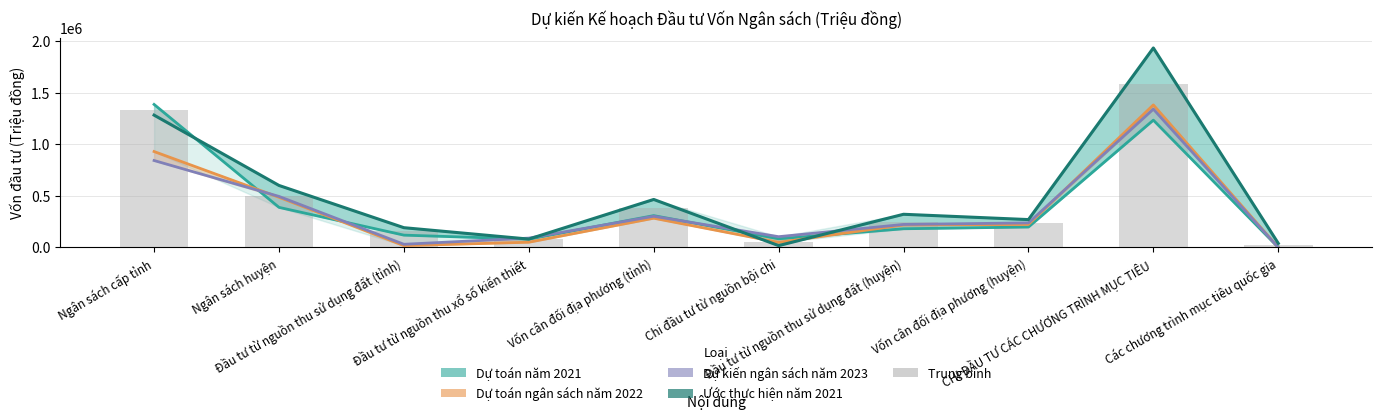

Where does the Dự kiến ngân sách năm 2023 series first go above 237873?

Ngân sách cấp tỉnh